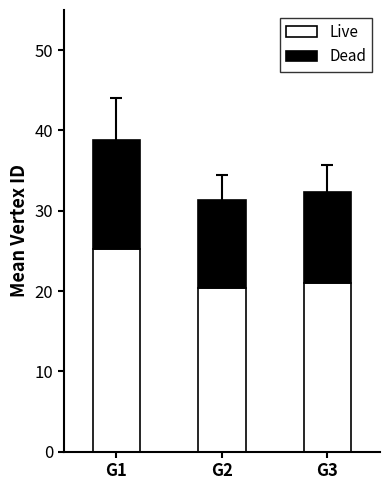

What is the highest value of the Live series?

25.2